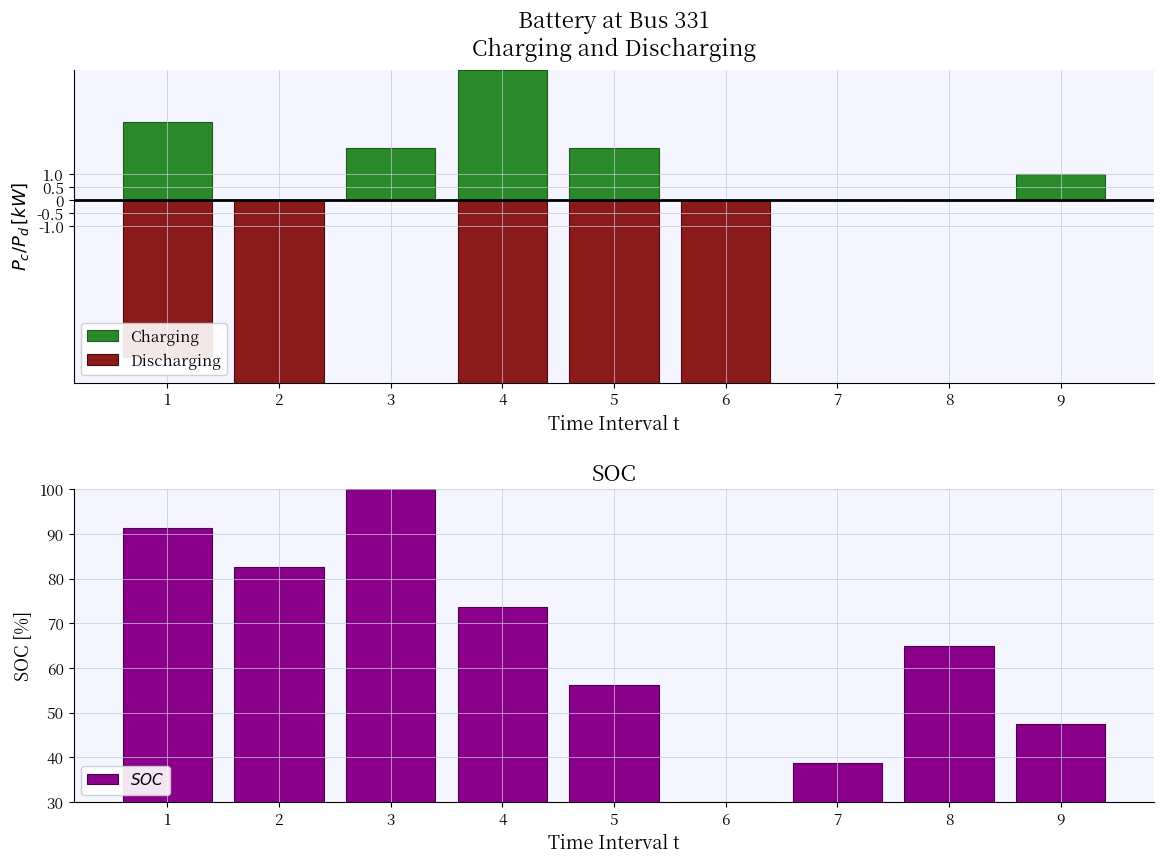

How many categories are shown in the chart?

9